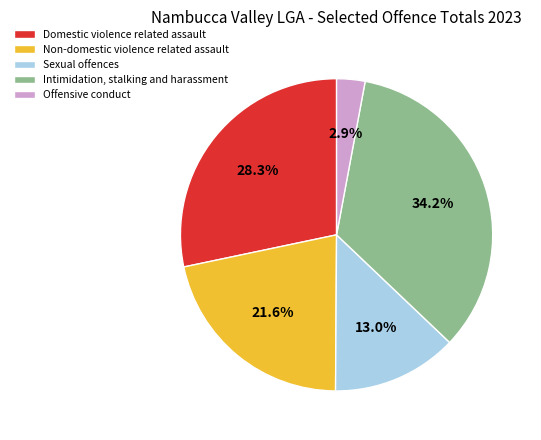

Which slice is the largest?

Intimidation, stalking and harassment